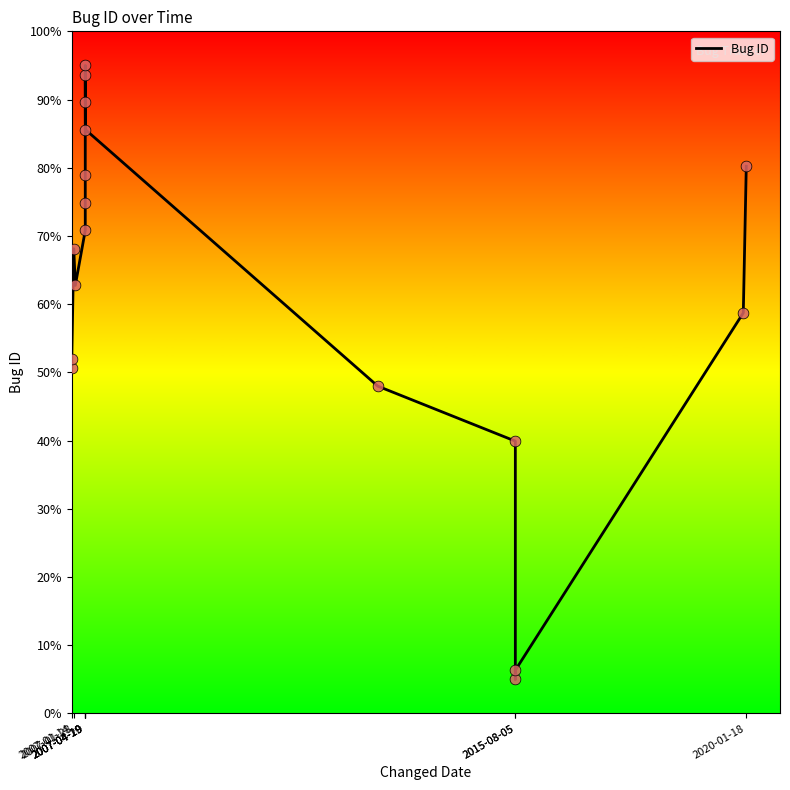

What is the change in value from 2007-01-14 to 2015-08-05?

-10.7